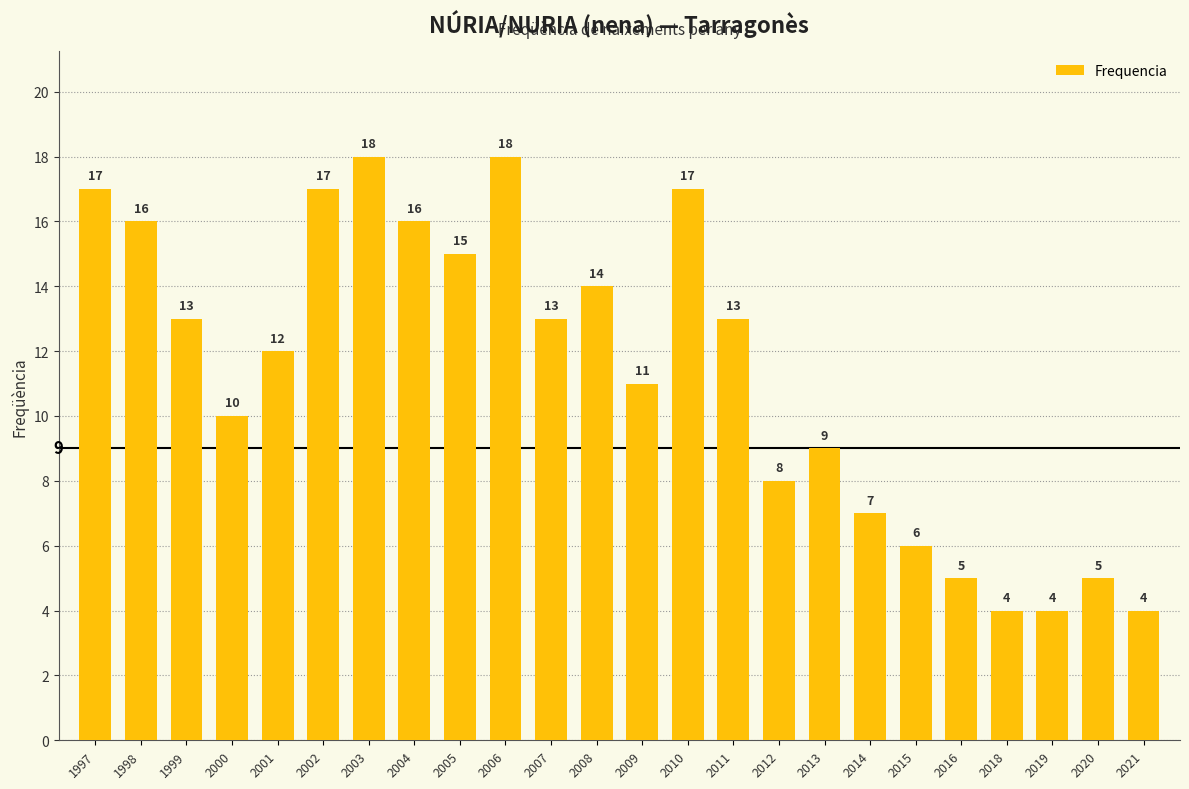

What is the greatest value displayed?

18